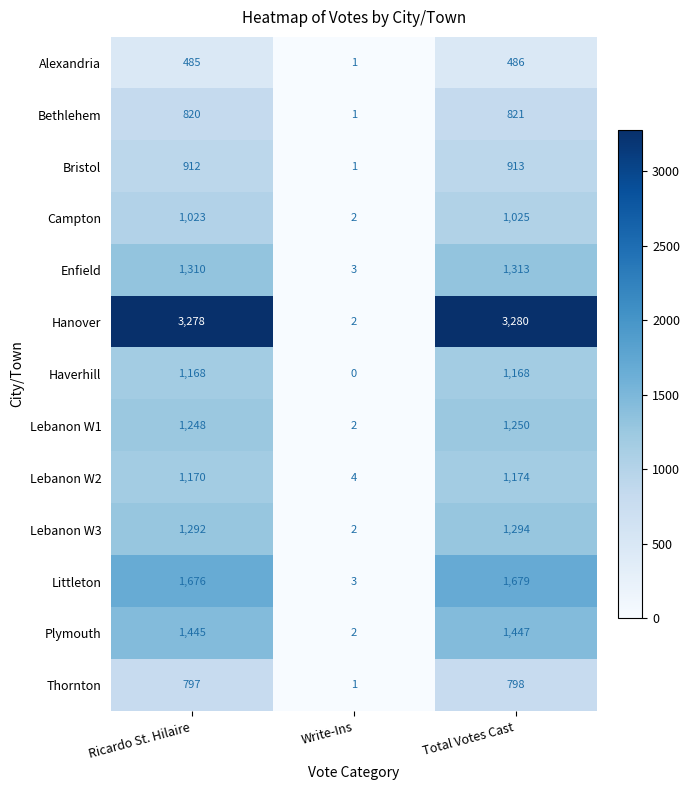

What is the approximate value of Haverhill at Ricardo St. Hilaire?

1168